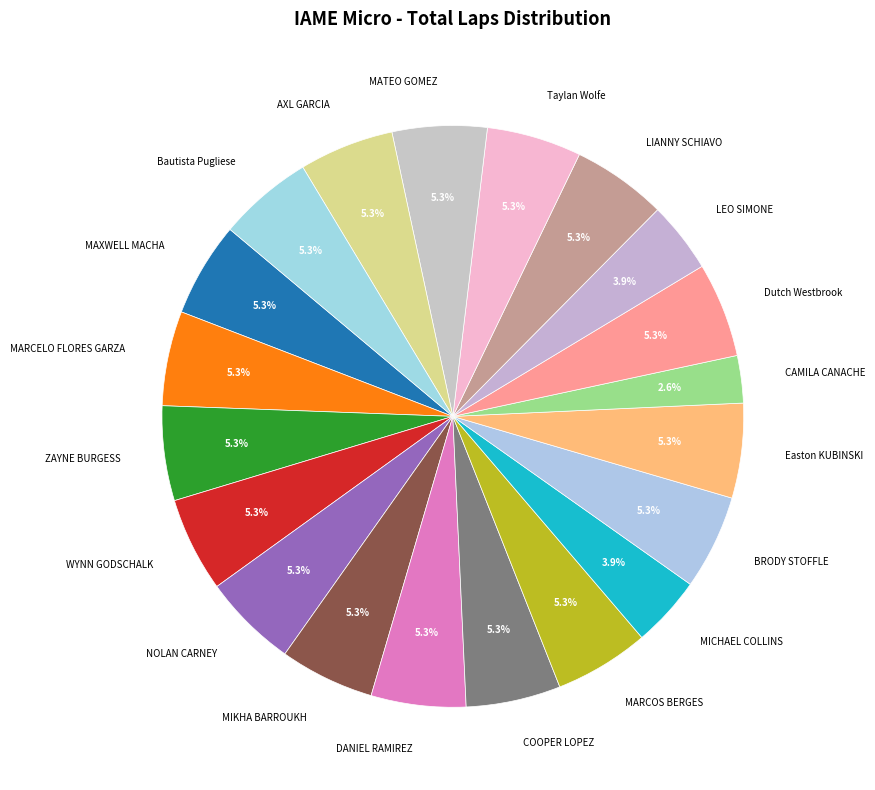

Does any single category account for the majority?

No